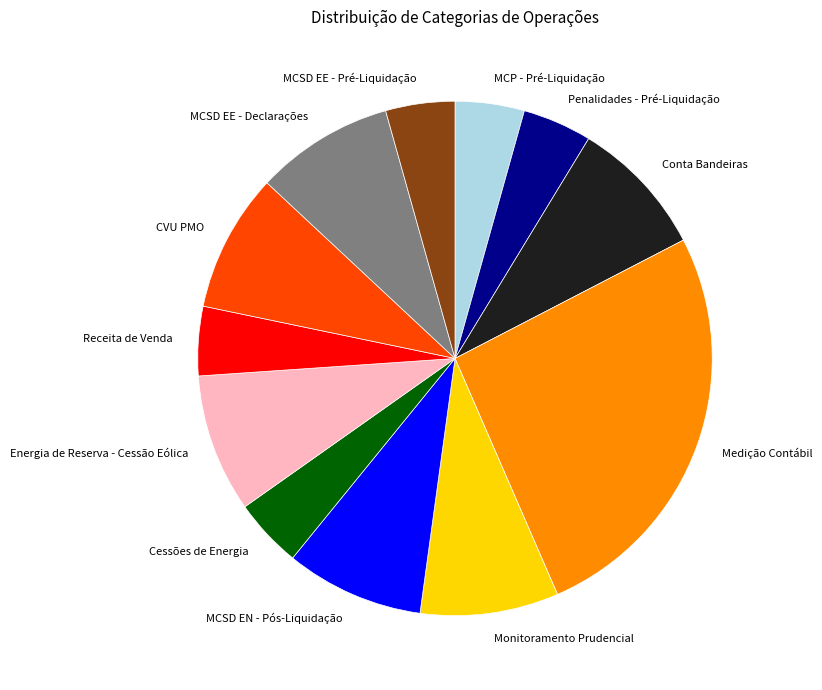

Which has a higher value, Monitoramento Prudencial or Receita de Venda?

Monitoramento Prudencial